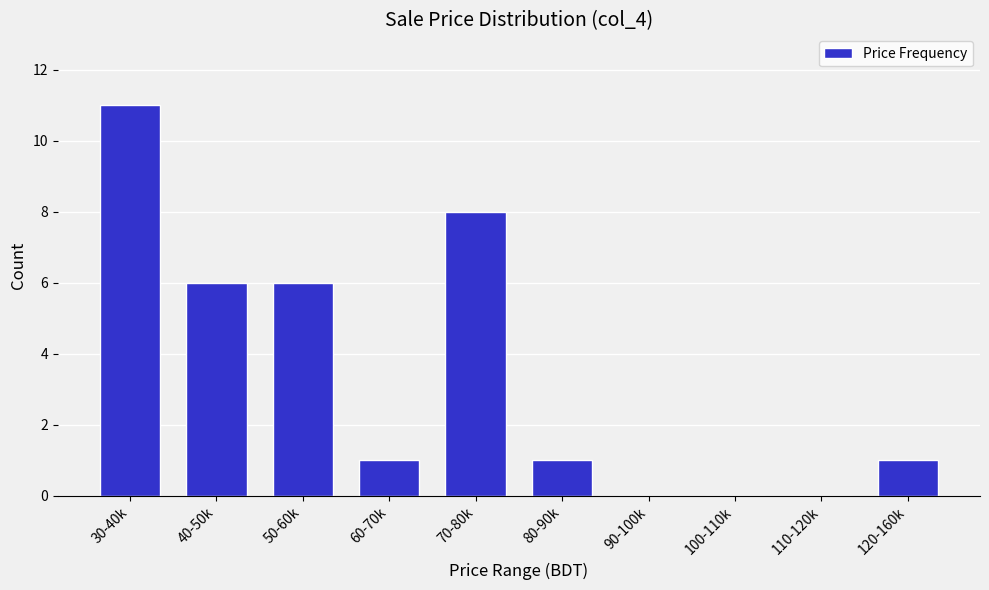

Reading left to right, what are all the values shown in this chart?

30-40k=11	40-50k=6	50-60k=6	60-70k=1	70-80k=8	80-90k=1	90-100k=0	100-110k=0	110-120k=0	120-160k=1